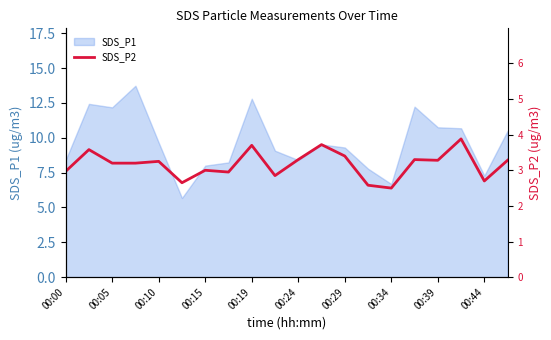

How many lines are shown in the chart?

1